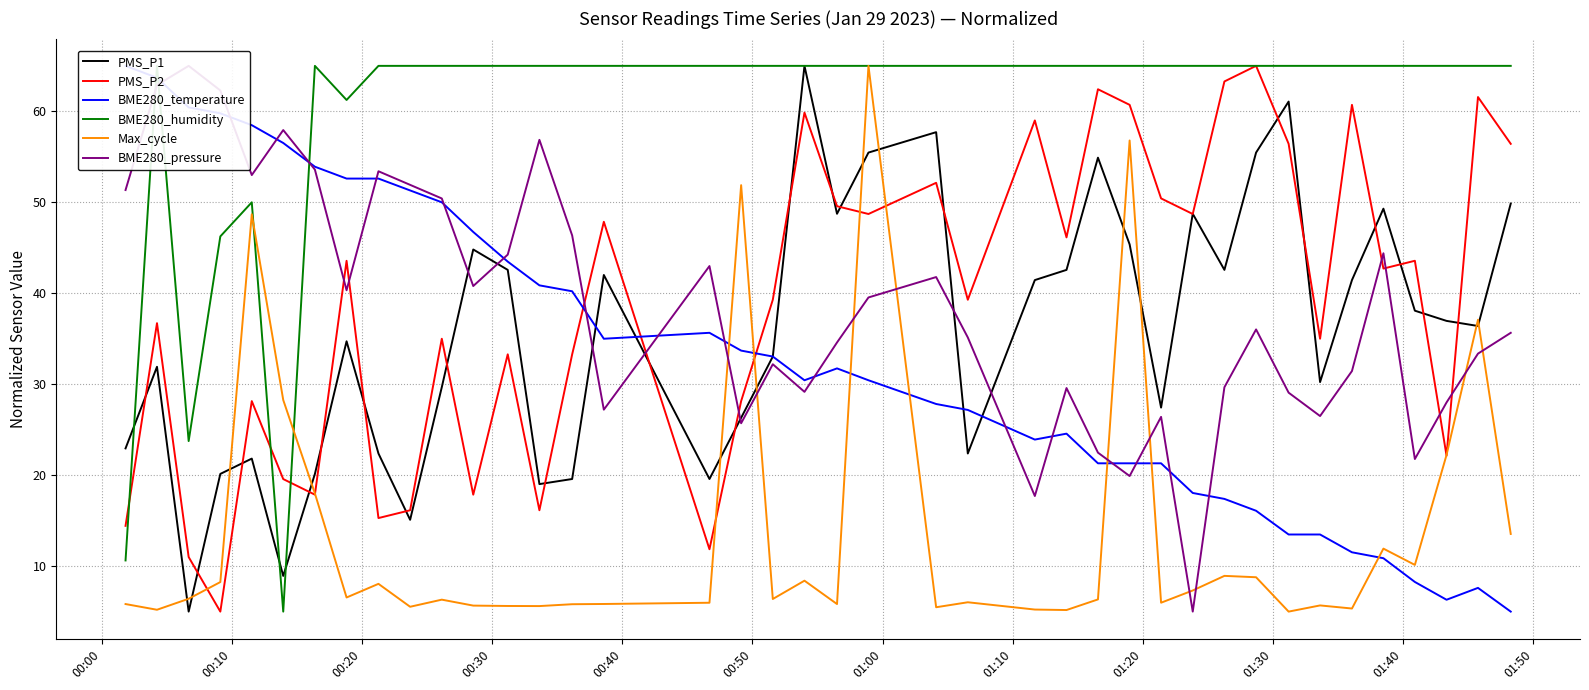

How many interior local peaks does the Max_cycle series have?

12